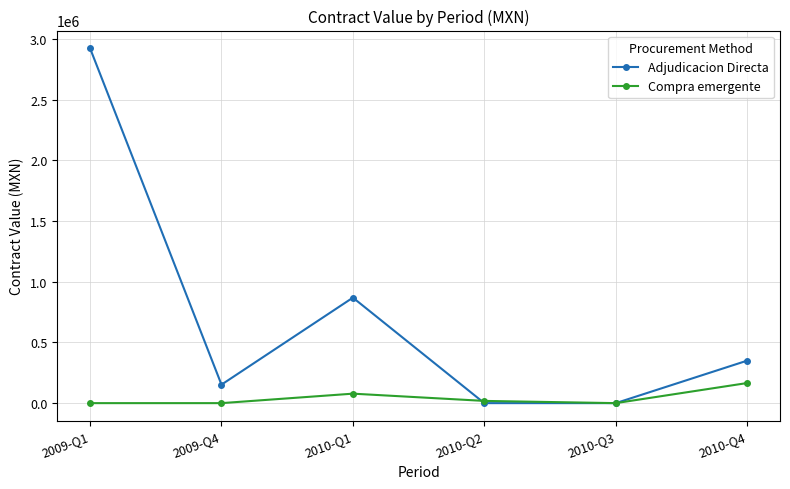

Between 2009-Q4 and 2010-Q4, which series saw the biggest shift?

Adjudicacion Directa